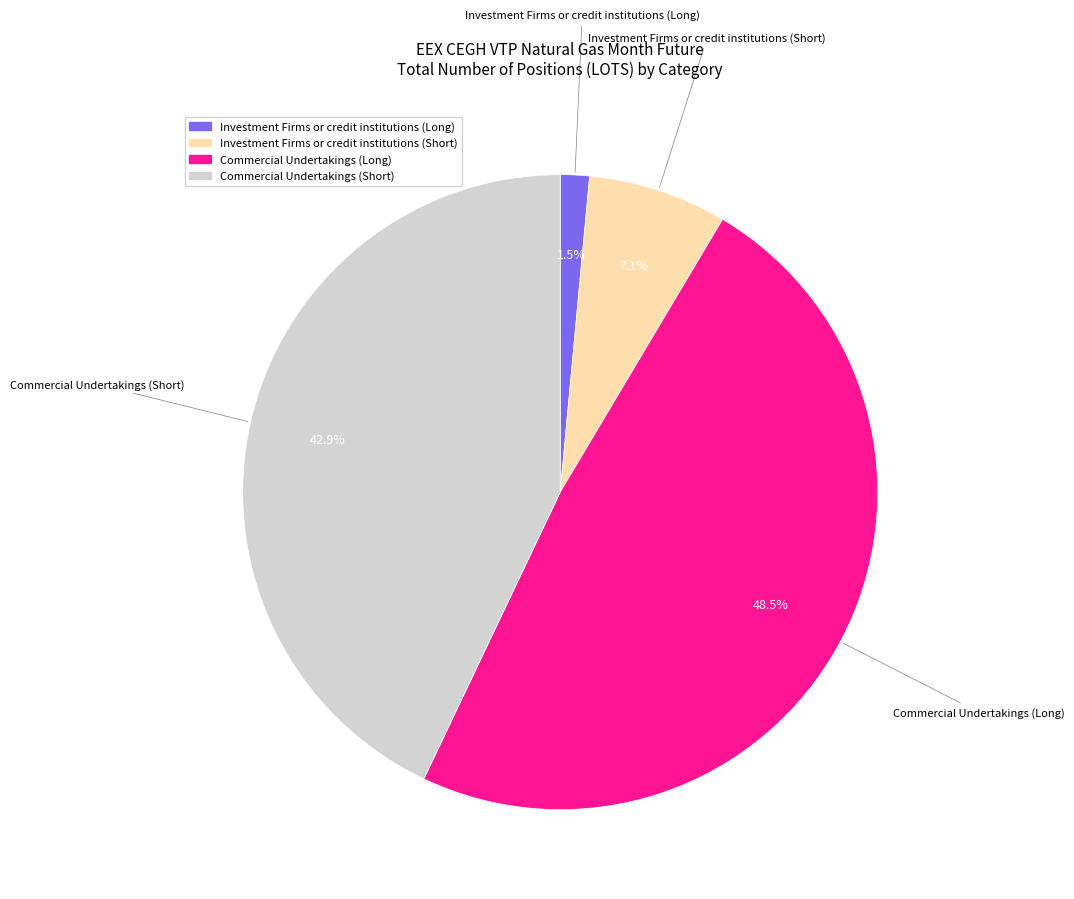

Is there any slice that represents more than half of the pie?

No